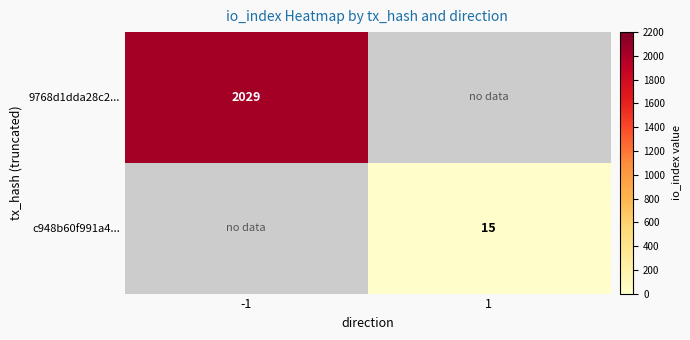

The value of c948b60f991a4... at 1 is 20. True or false?

False